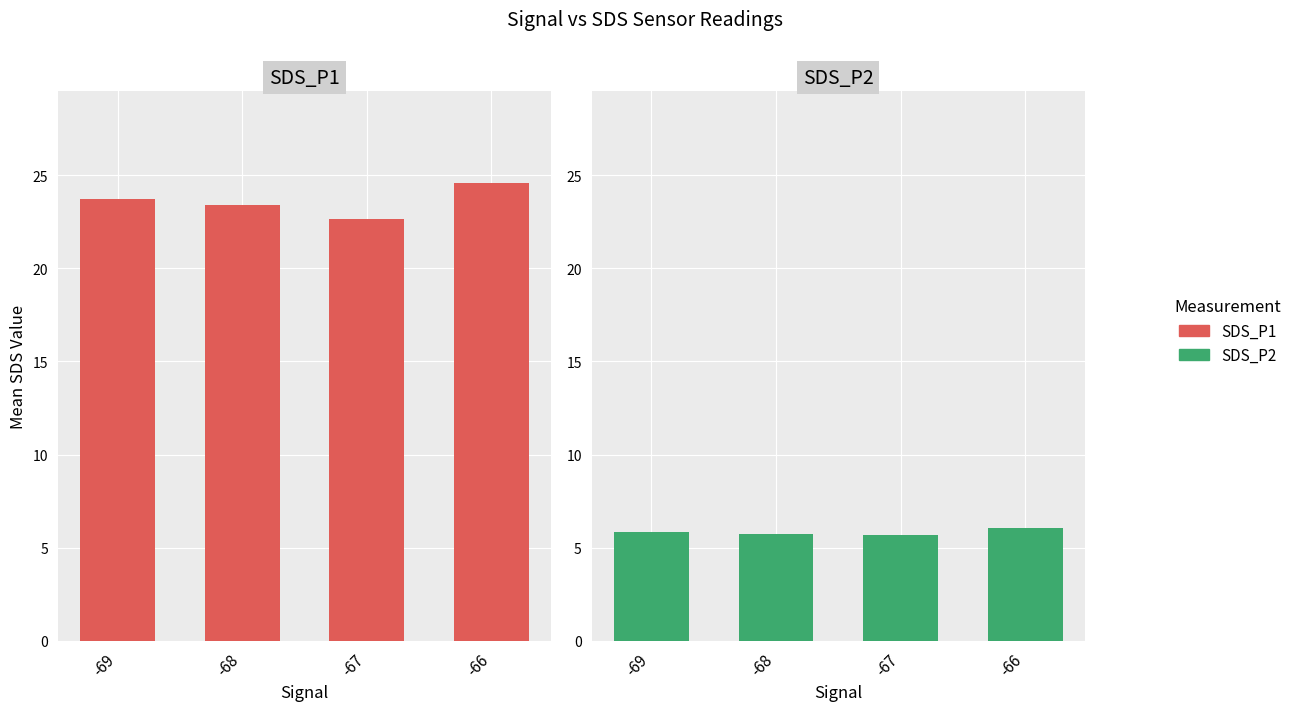

Between -67 and -66, which is larger?

-66